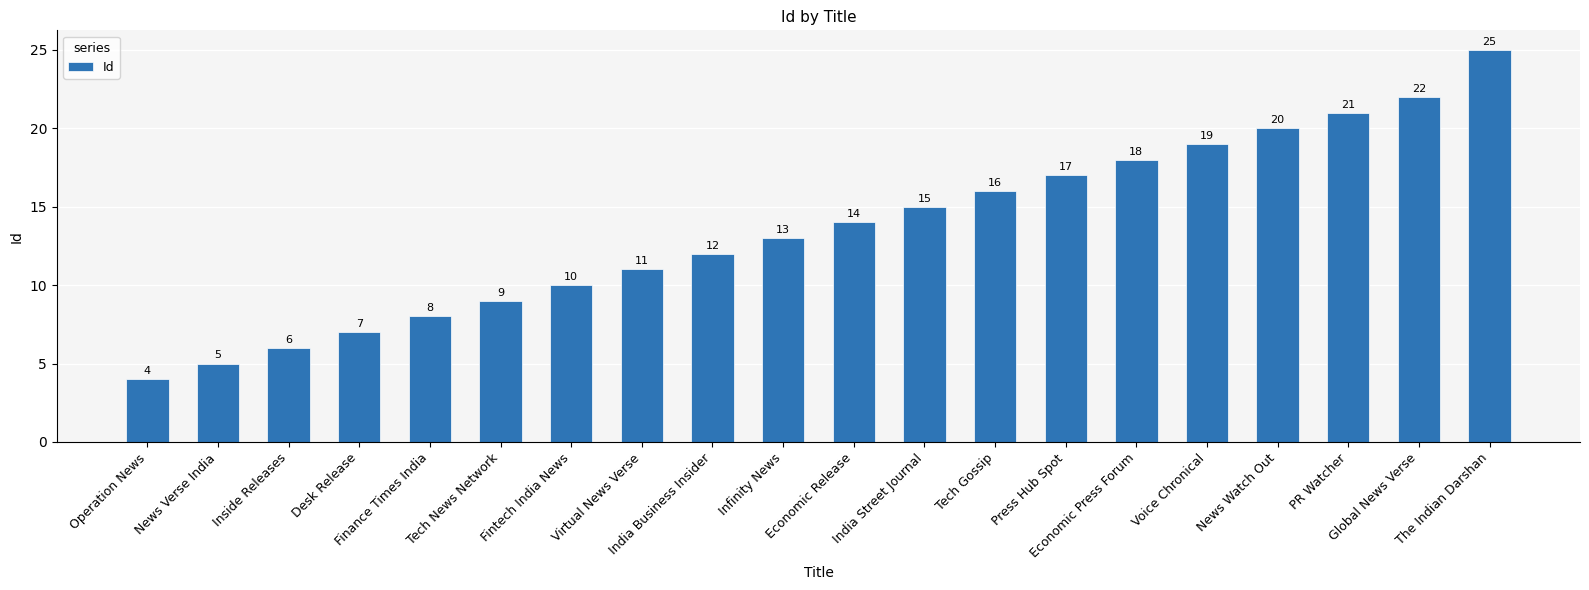

What is the approximate value at Tech Gossip, to the nearest 5?

15